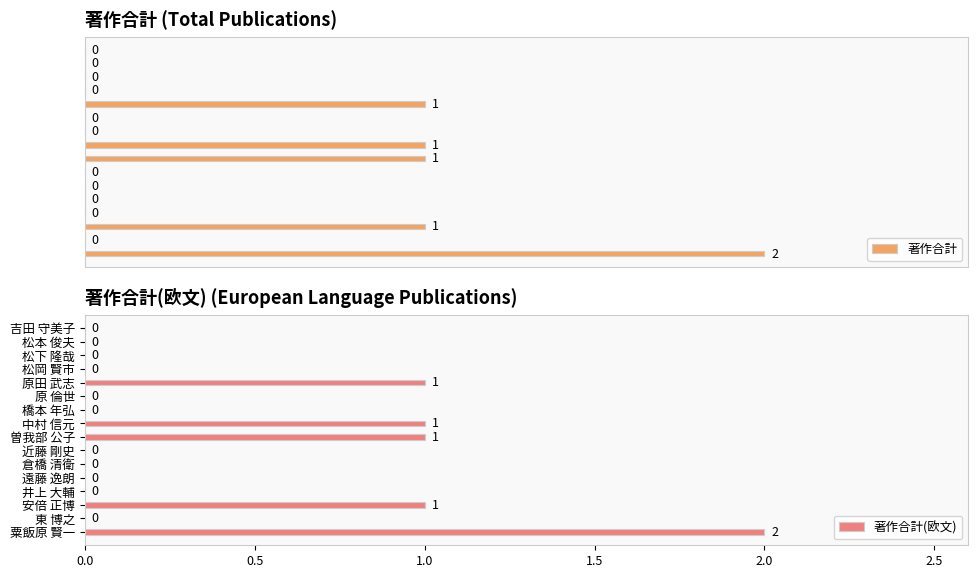

At which label does 著作合計(欧文) reach its peak?

粟飯原 賢一